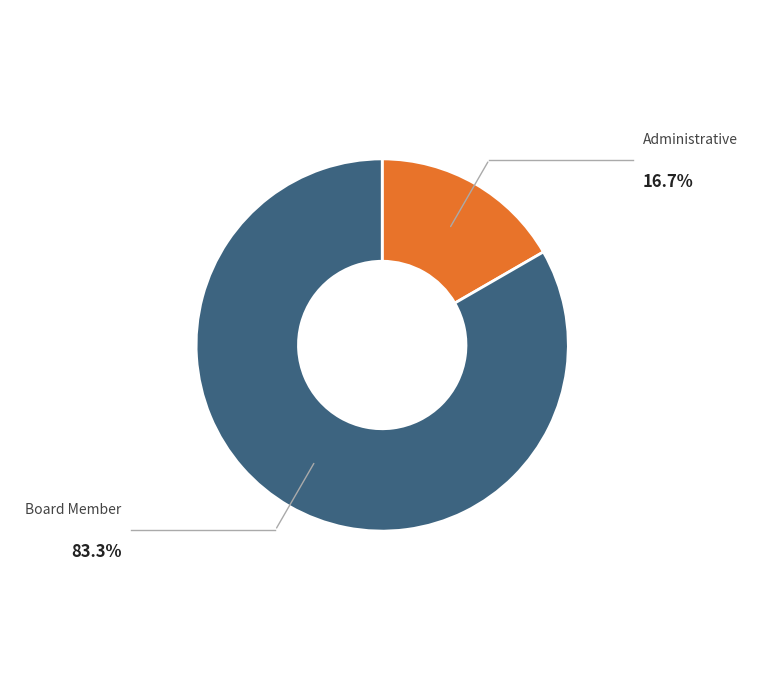

Is there a majority slice in this chart?

Yes